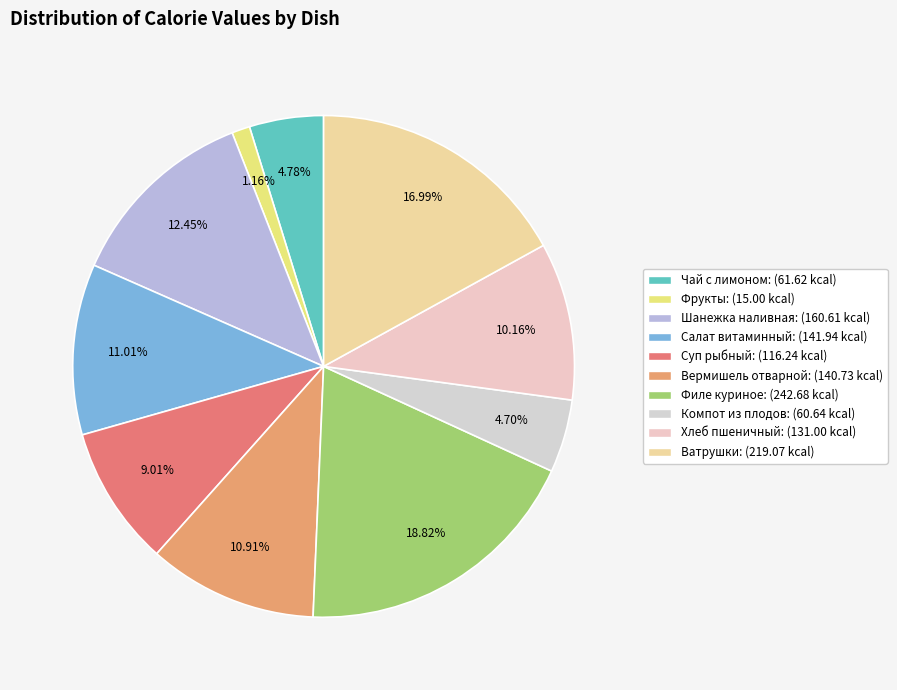

Is it true that Салат витаминный is 11% of the pie?

True